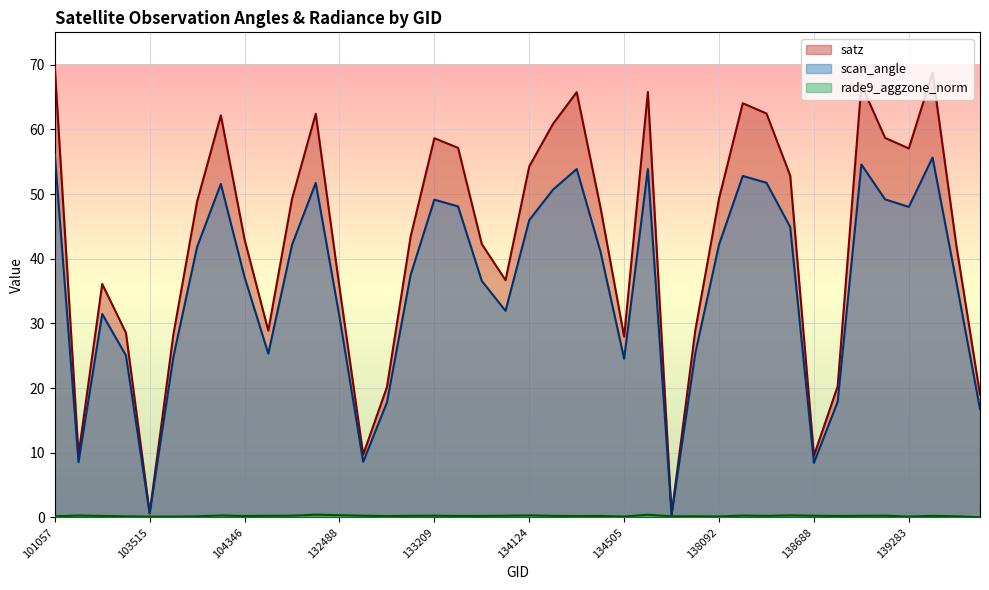

True or false: scan_angle has a value of 14.0 at 138688.

False